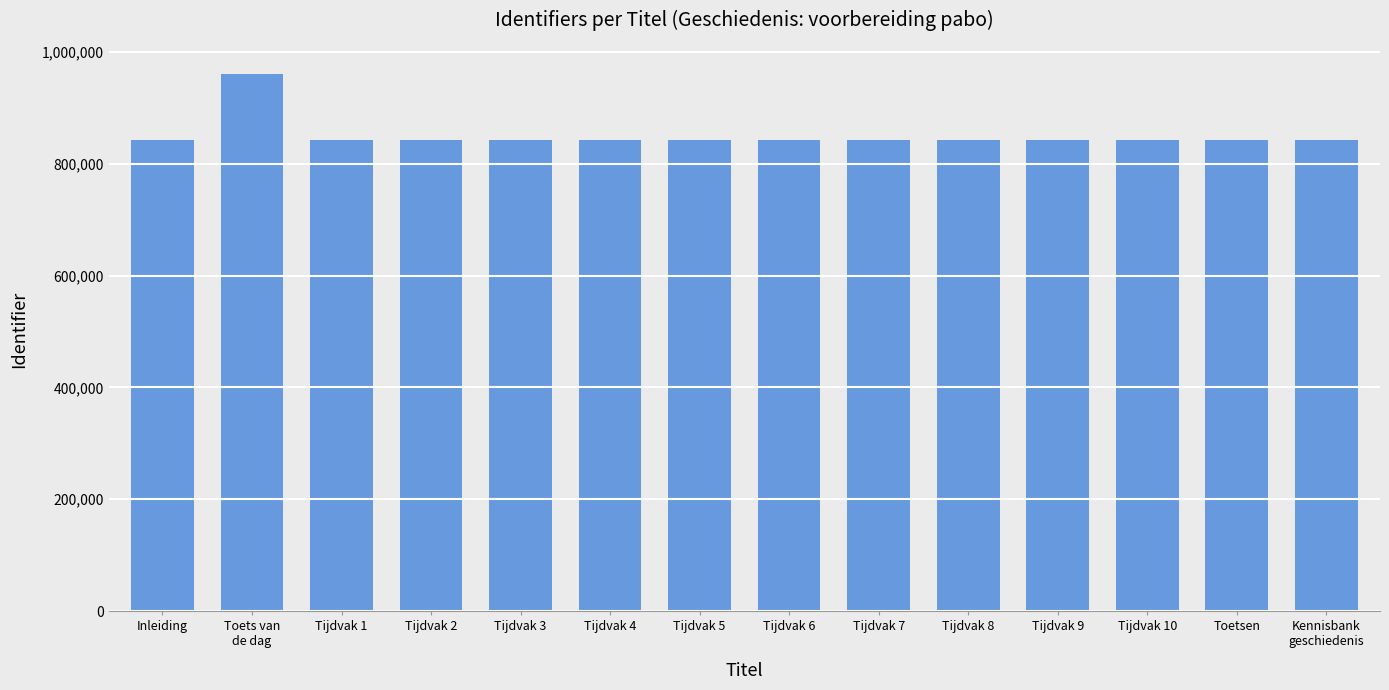

What is the label of the 9th bar from the left?

Tijdvak 7